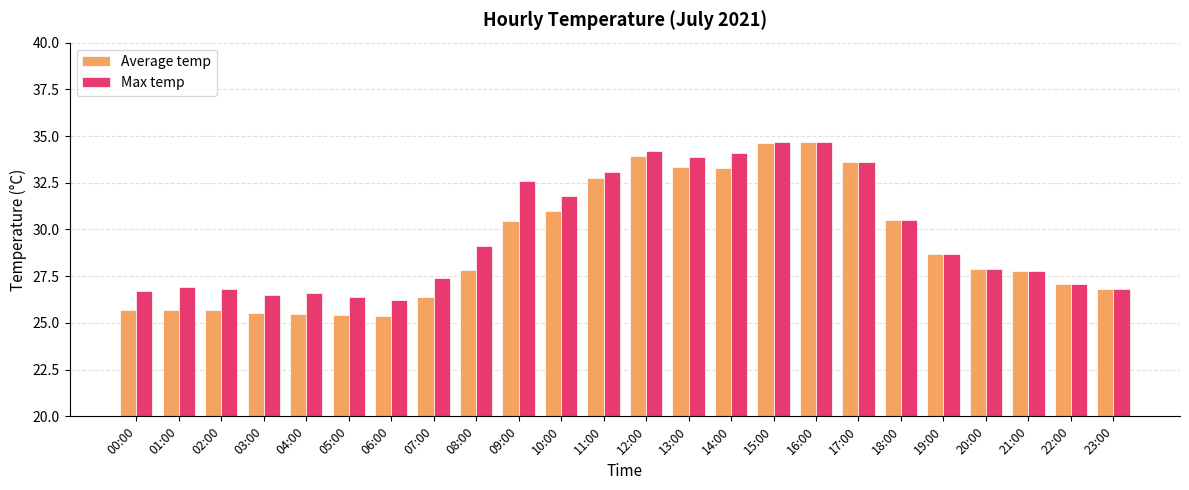

Between 01:00 and 07:00, which series saw the biggest shift?

Average temp